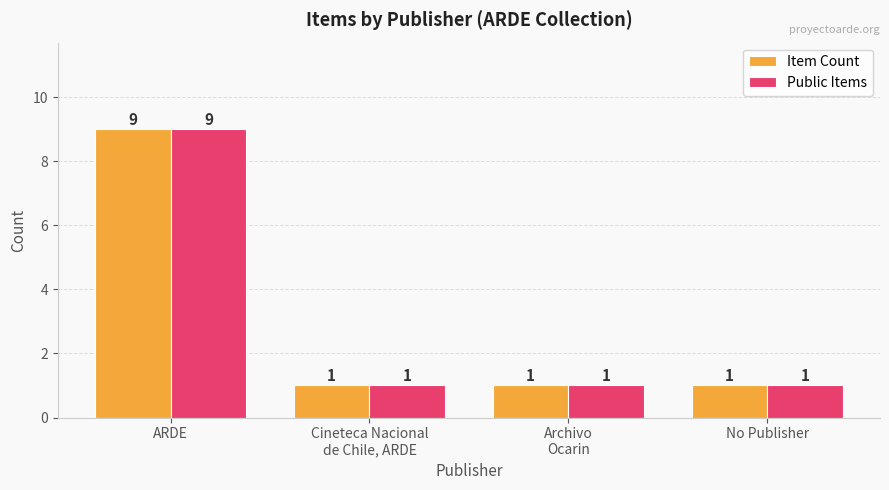

Does the chart contain any negative values?

No